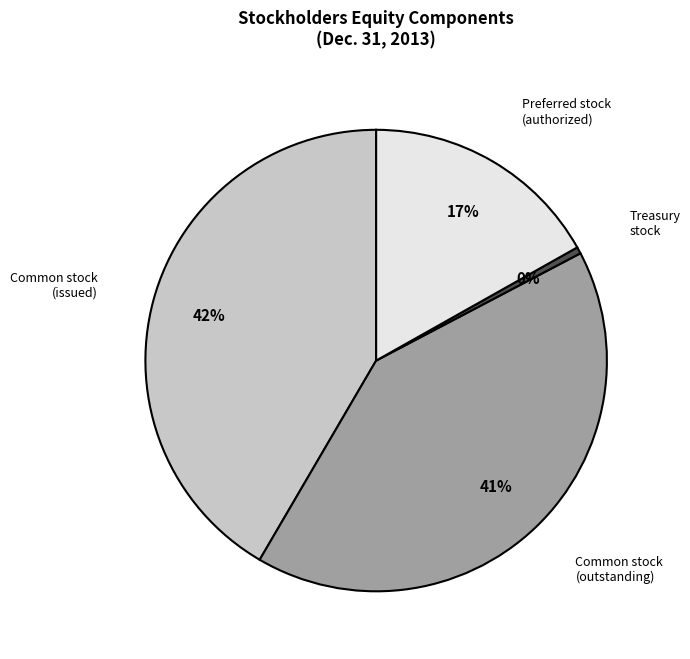

Is there any slice that represents more than half of the pie?

No